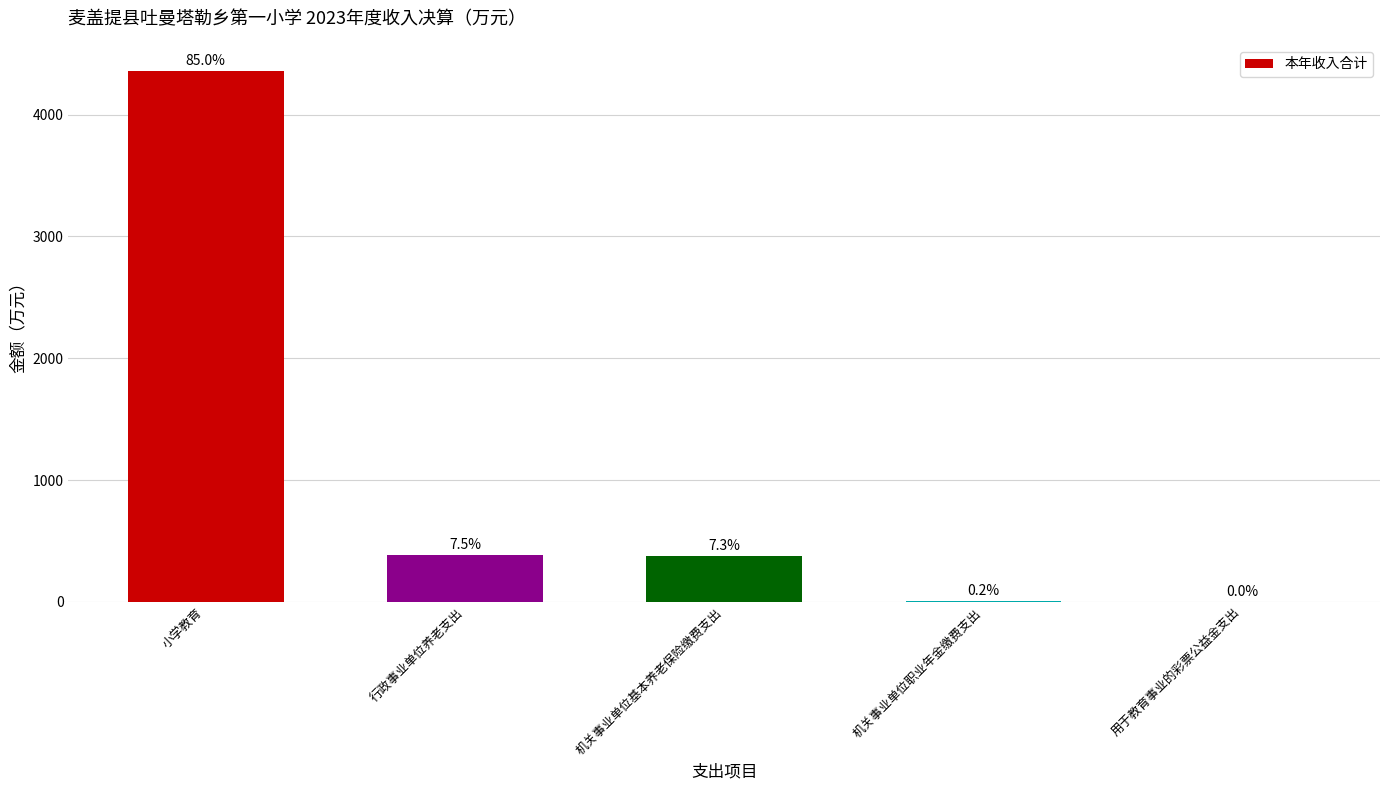

Reading left to right, extract all data points from this chart.

4354.0	383.1	374.6	8.5	1.5